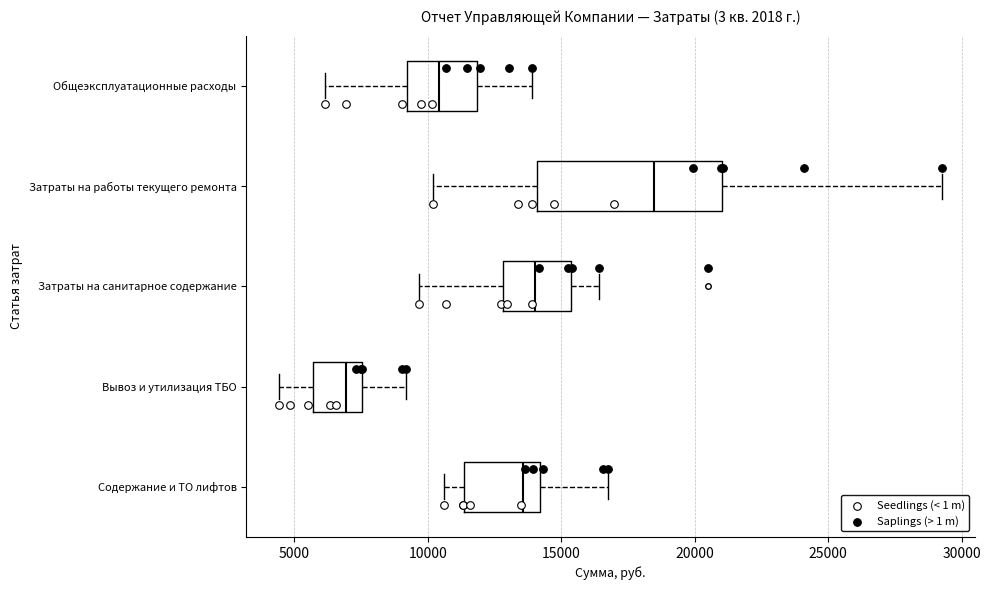

Which box has the furthest to the right median line?

Затраты на работы текущего ремонта